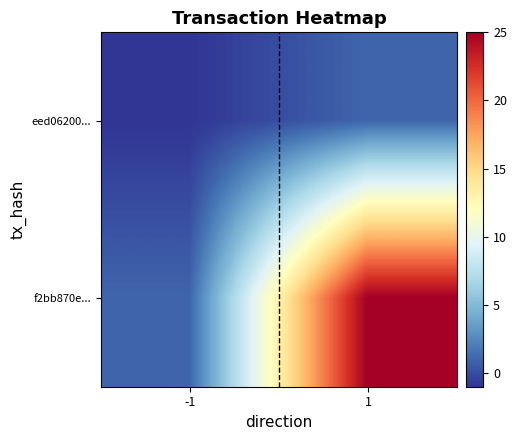

List the series in order of their peak value, highest first.

f2bb870e..., eed06200...